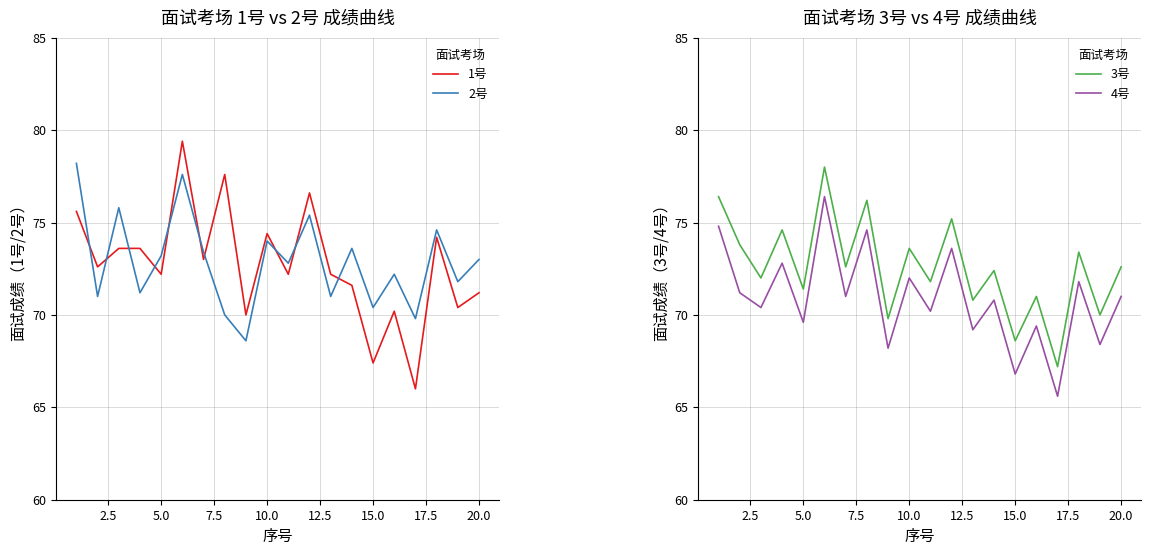

What is the lowest value of the 3号 series?

67.2